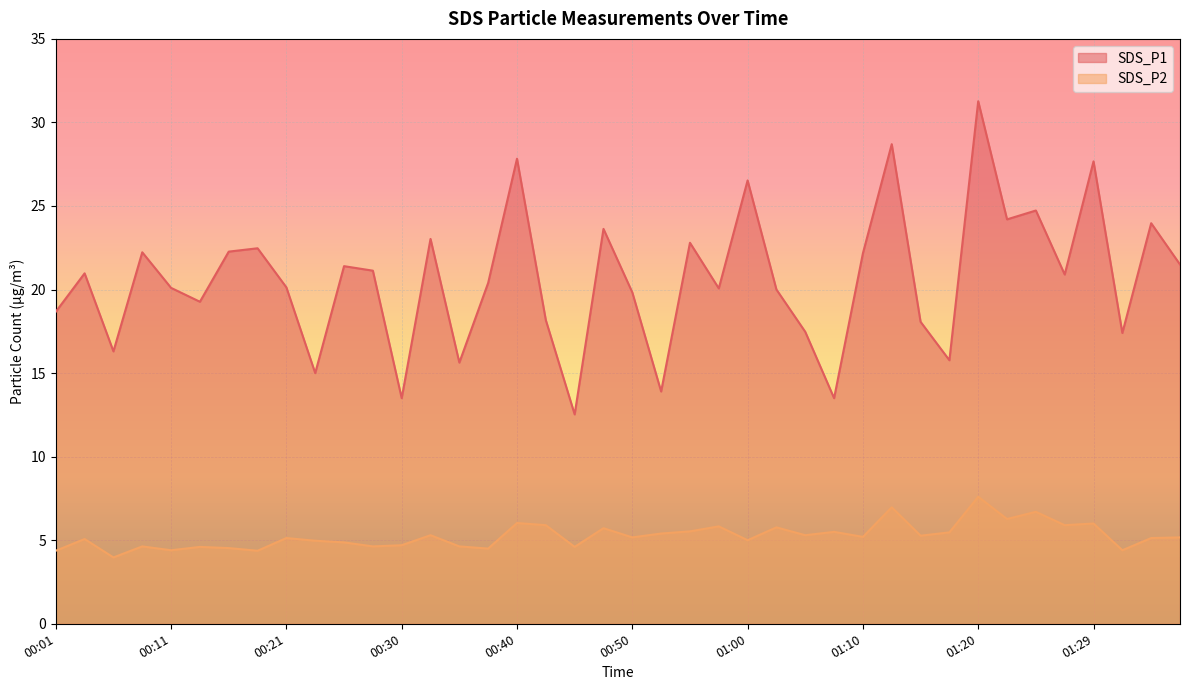

At how many categories does at least one series exceed 29?

1